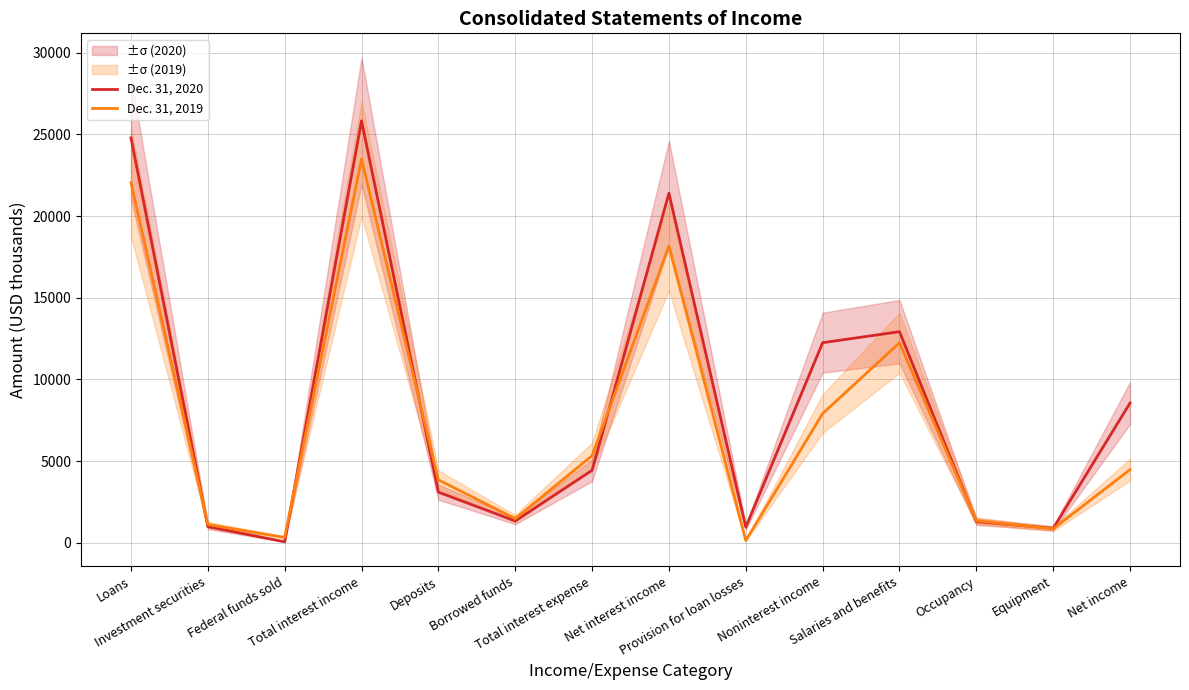

What is the total value across all series at Investment securities?

2100